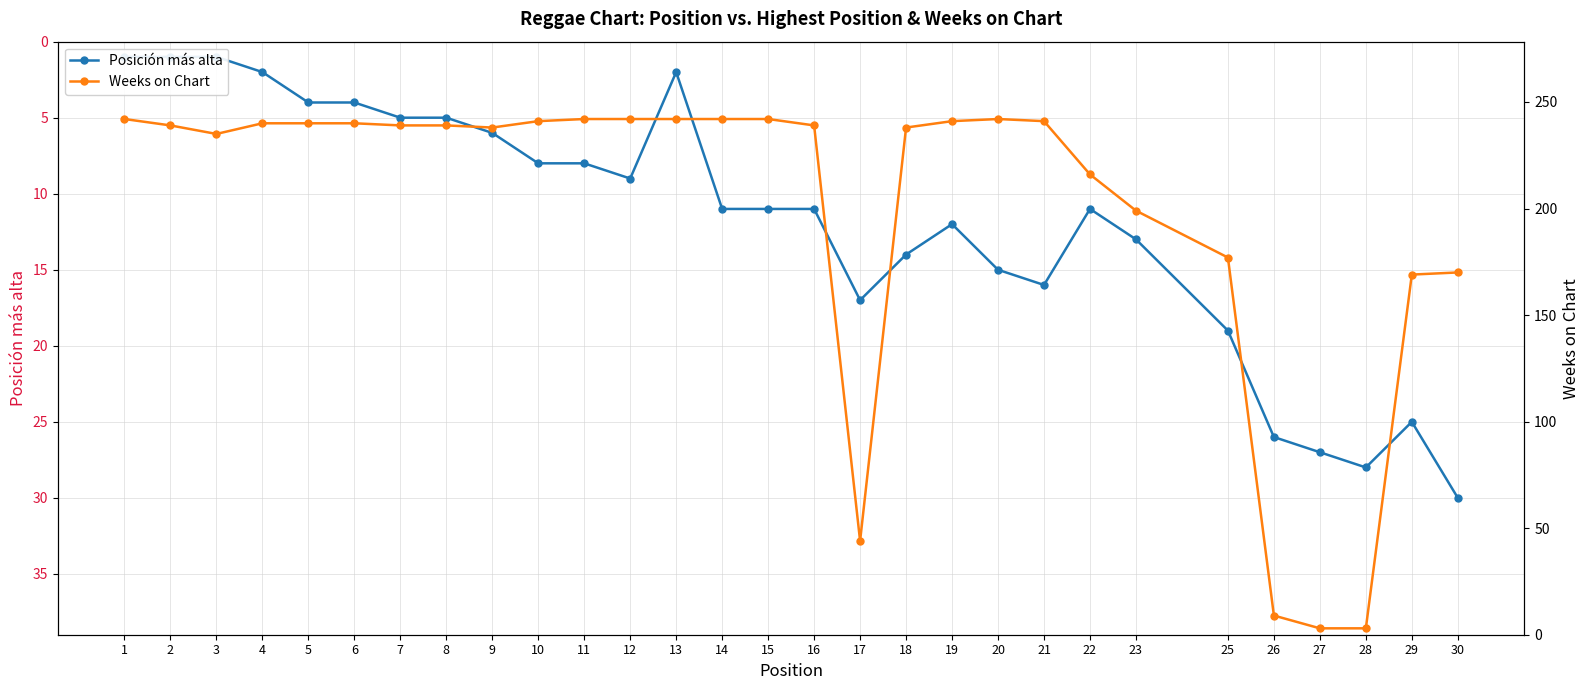

True or false: Weeks on Chart and Posición más alta cross at least once.

True